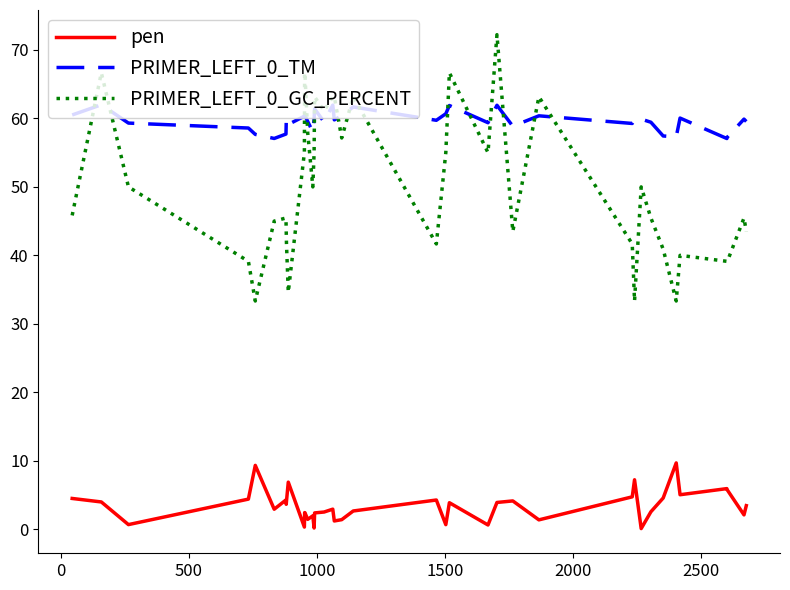

Which series has the largest range (max minus min)?

PRIMER_LEFT_0_GC_PERCENT